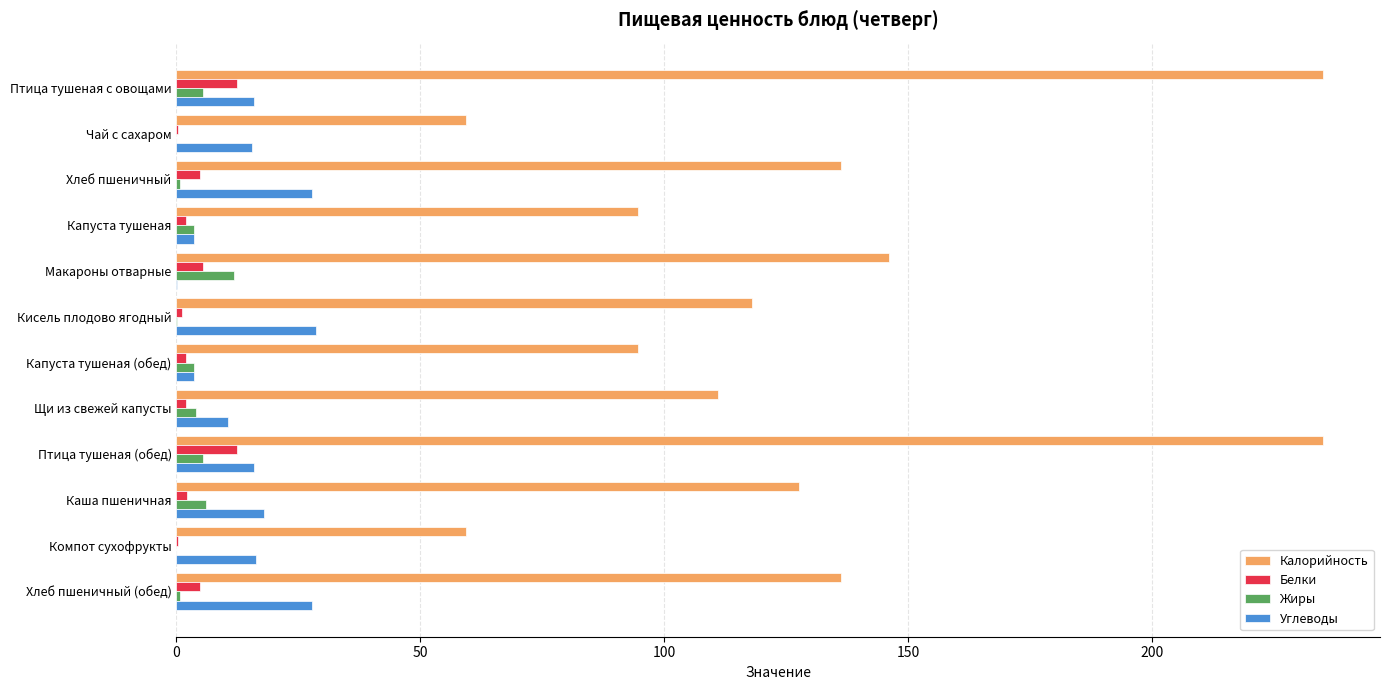

What are all the series names shown in the legend?

Калорийность, Белки, Жиры, Углеводы